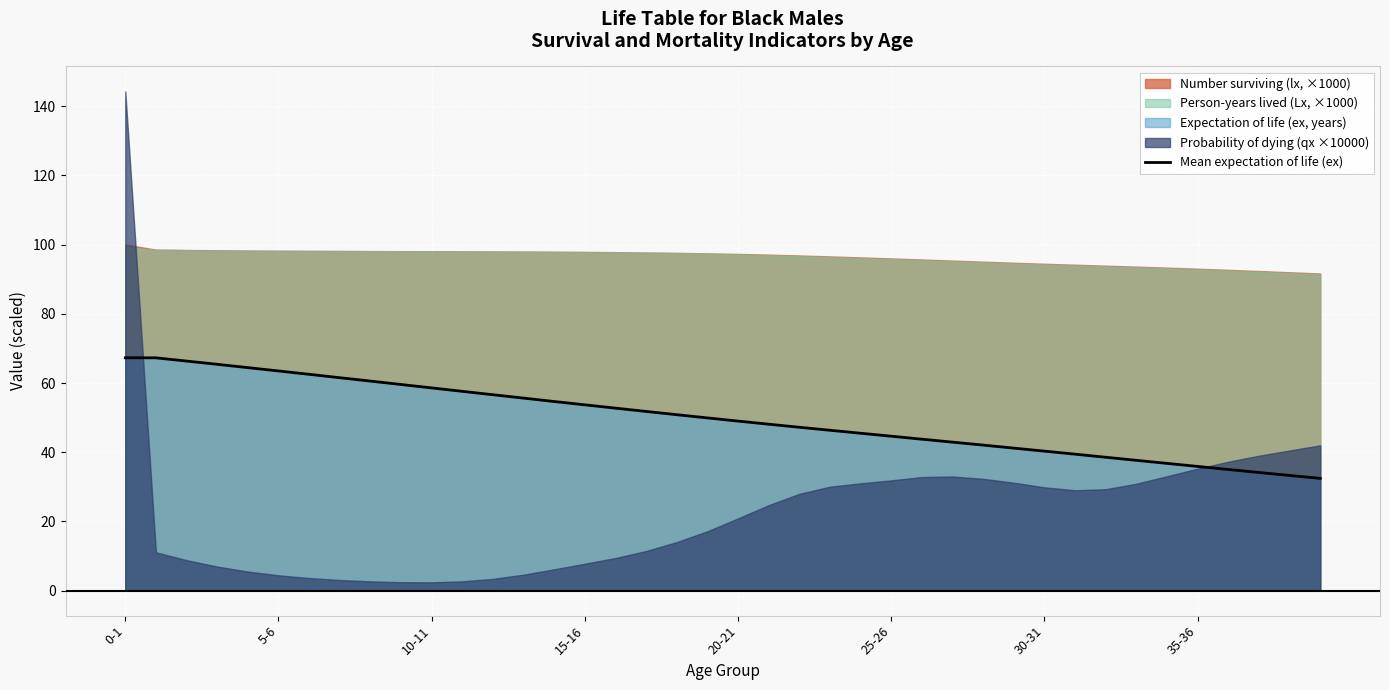

At which category does the chart reach its peak across all series?

0-1